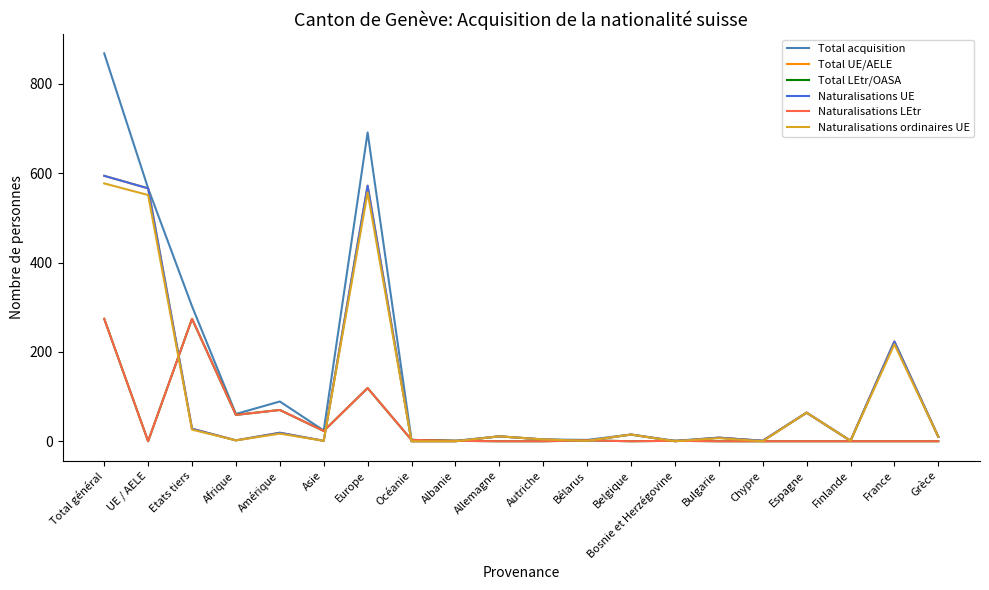

How many series are shown in this chart?

6